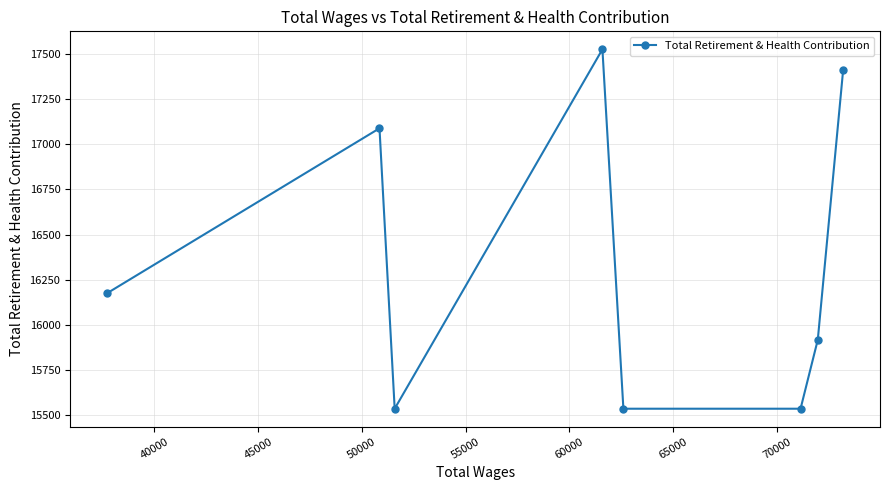

Reading right to left, list all the values displayed in this chart.

17415	15916	15534	15534	17527	15534	17089	16174